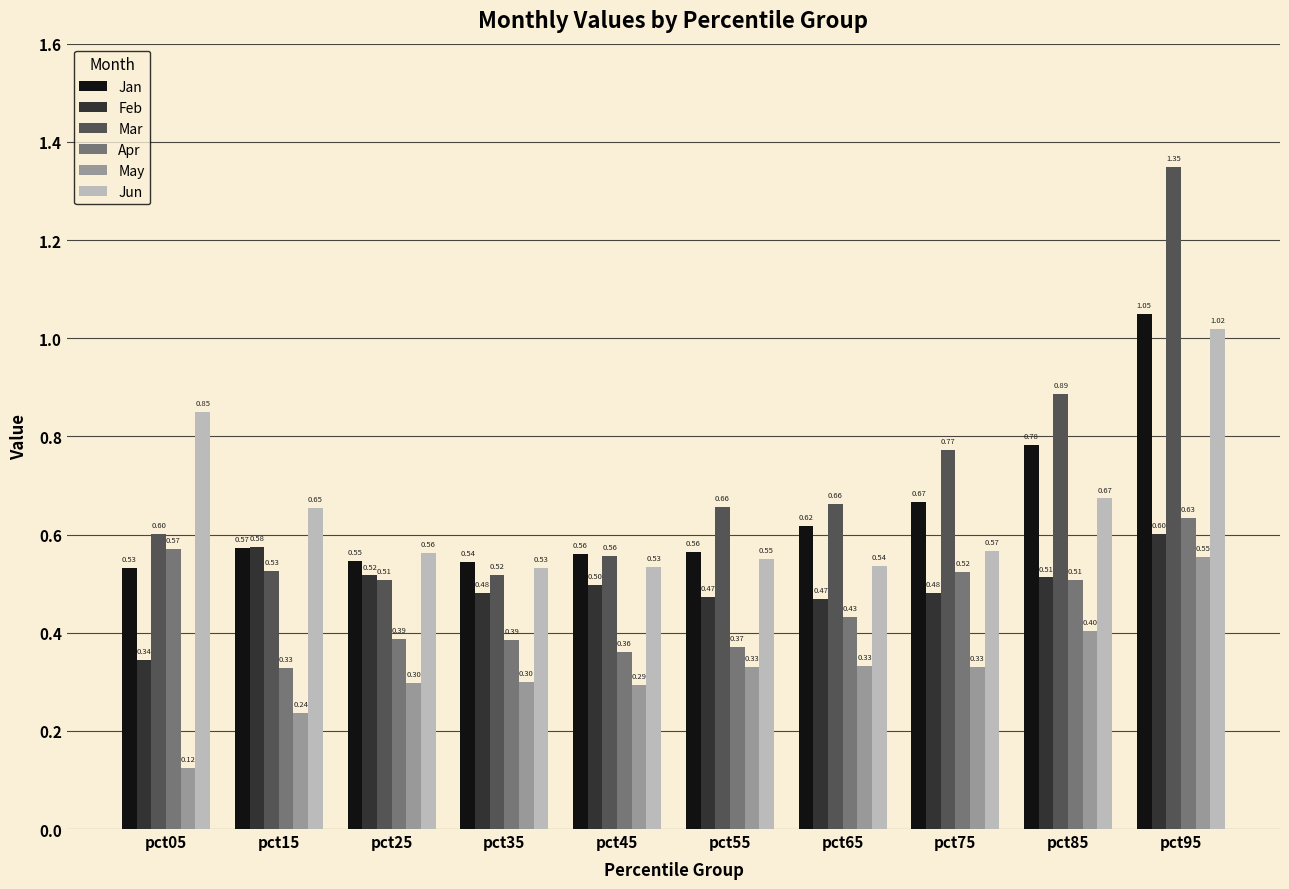

Which series has the widest spread of values?

Mar